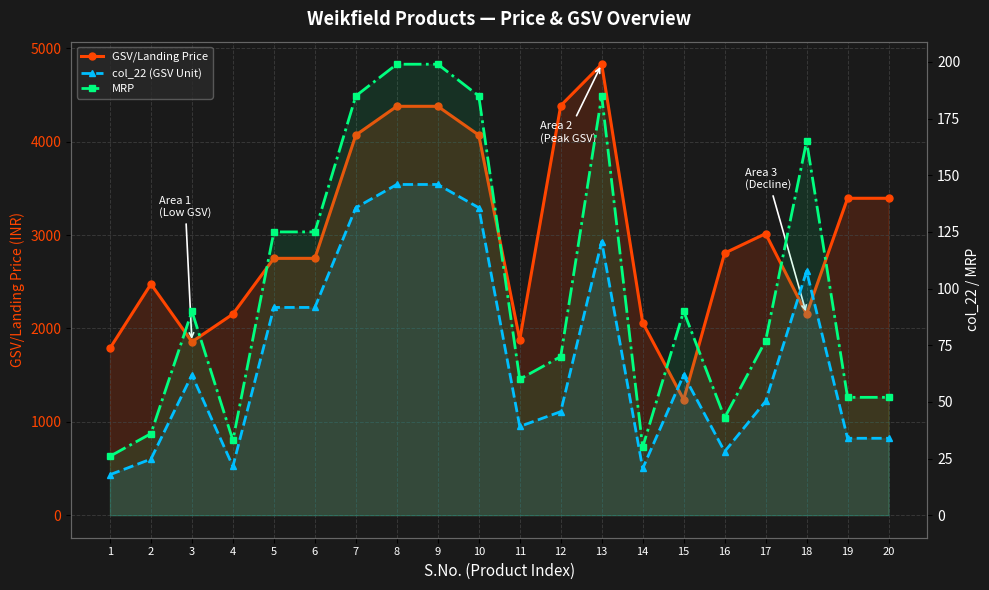

Between 11 and 13, which is larger?

13